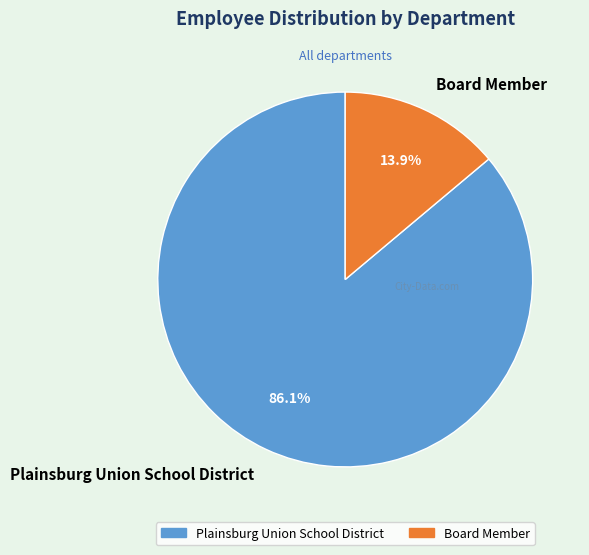

What is the total percentage of Board Member and Plainsburg Union School District?

100.0%